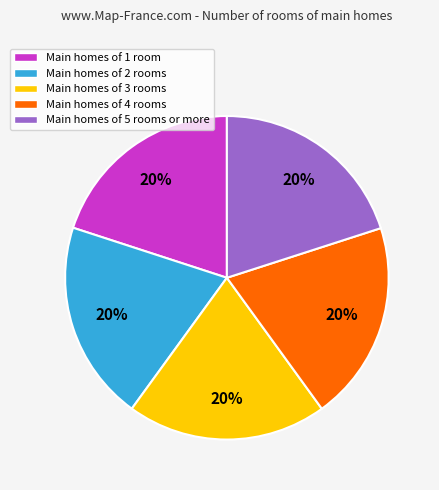

Approximately how many times larger is the value at Main homes of 2 rooms compared to Main homes of 4 rooms?

1.0